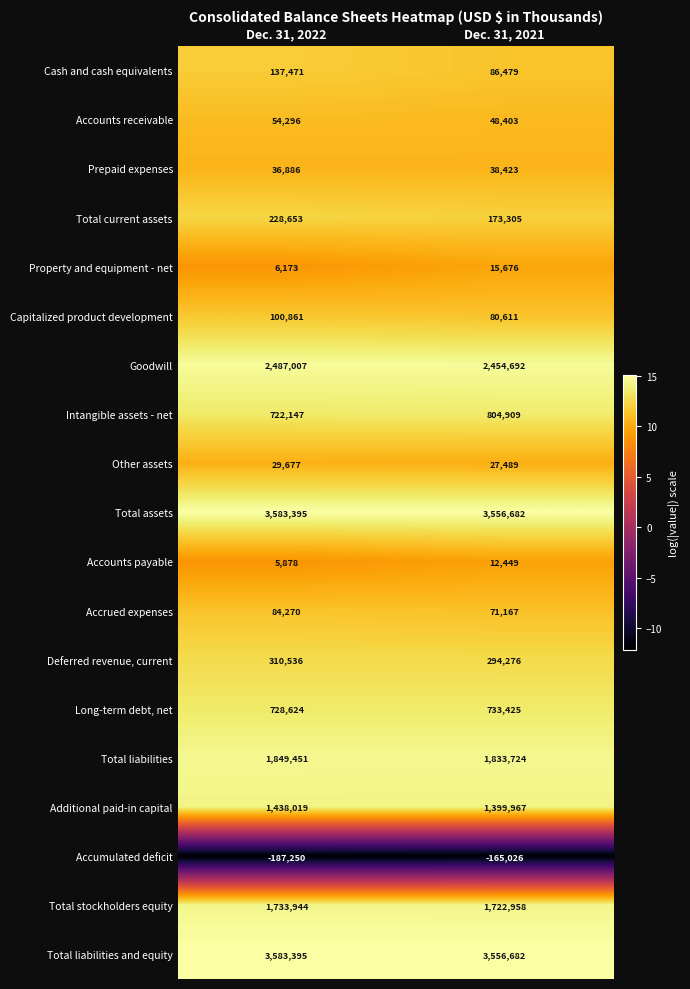

What is the sum of all Total liabilities and equity values?

7140077